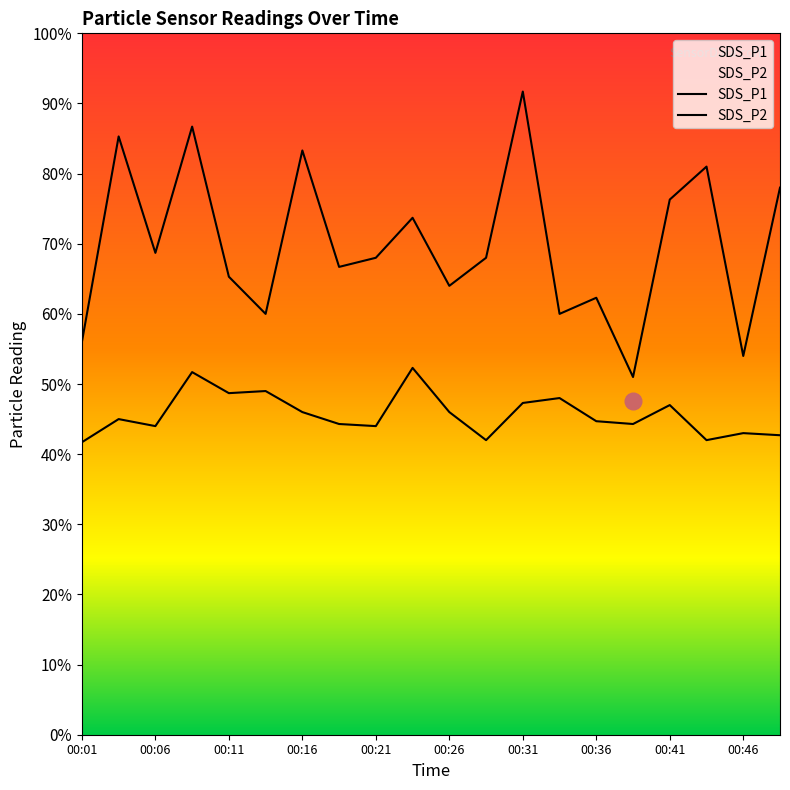

Which series has the widest spread of values?

SDS_P1